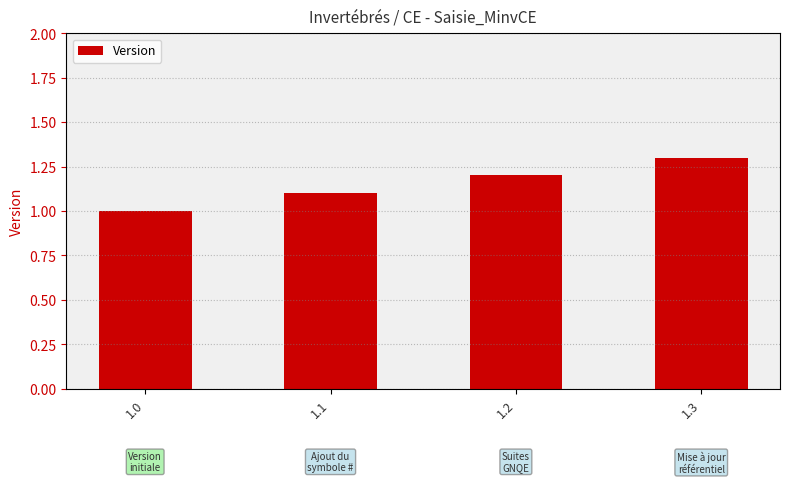

True or false: the data shows 1.0 at 1.0.

True